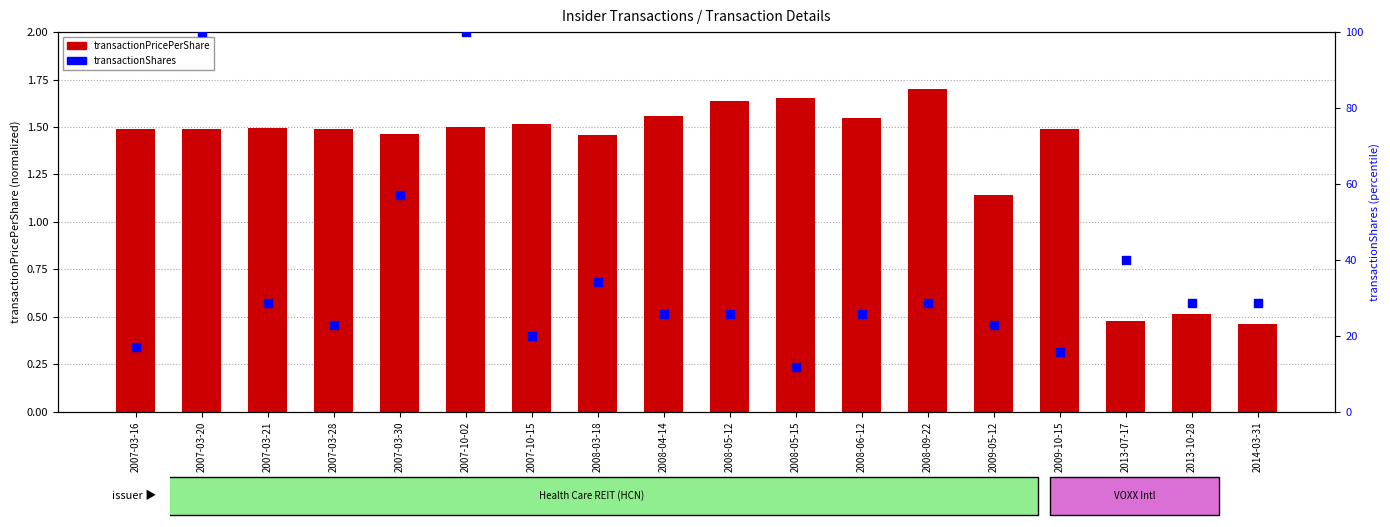

Which series has the largest total across all categories?

transactionShares